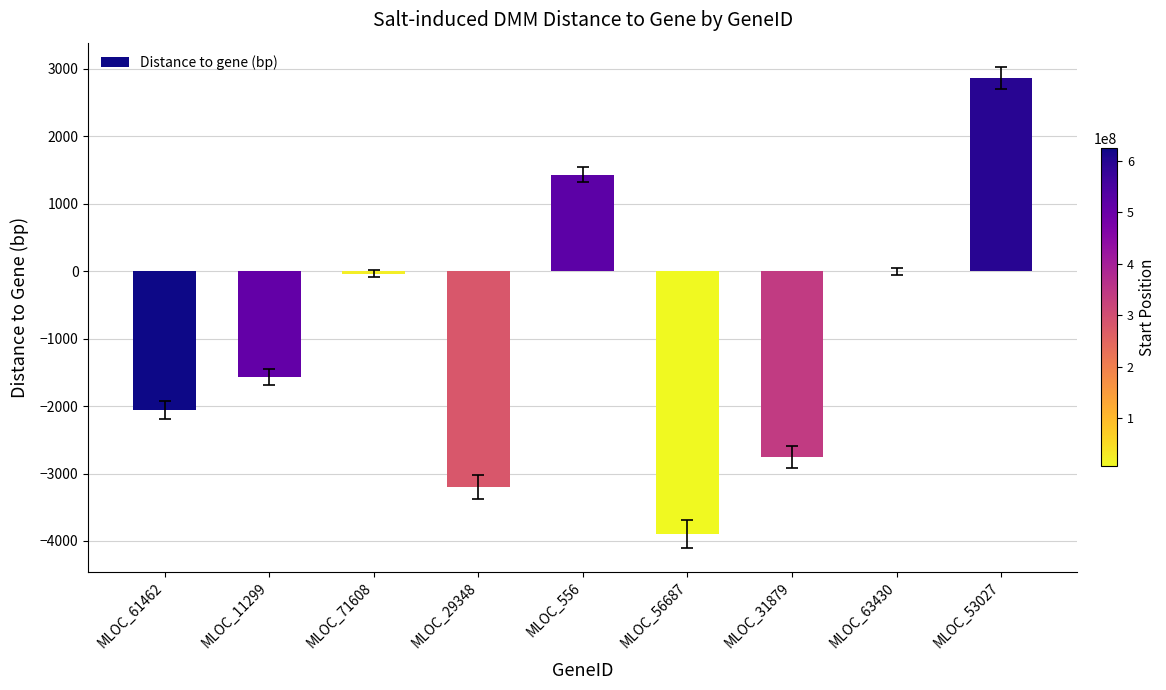

How many data points are above -1569?

4